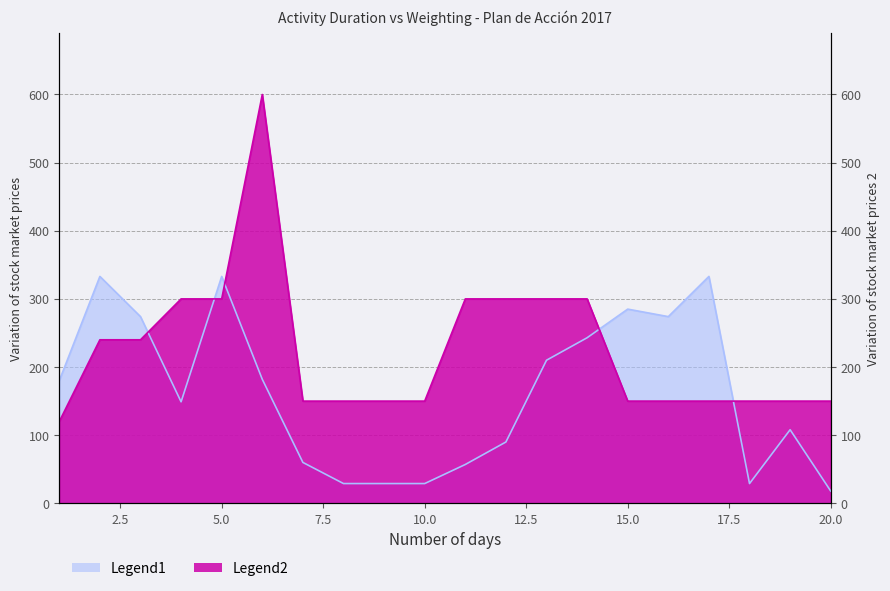

Rank the categories by Legend1 value from highest to lowest.

2, 5, 17, 15, 3, 16, 14, 13, 6, 1, 4, 19, 12, 7, 11, 8, 9, 10, 18, 20